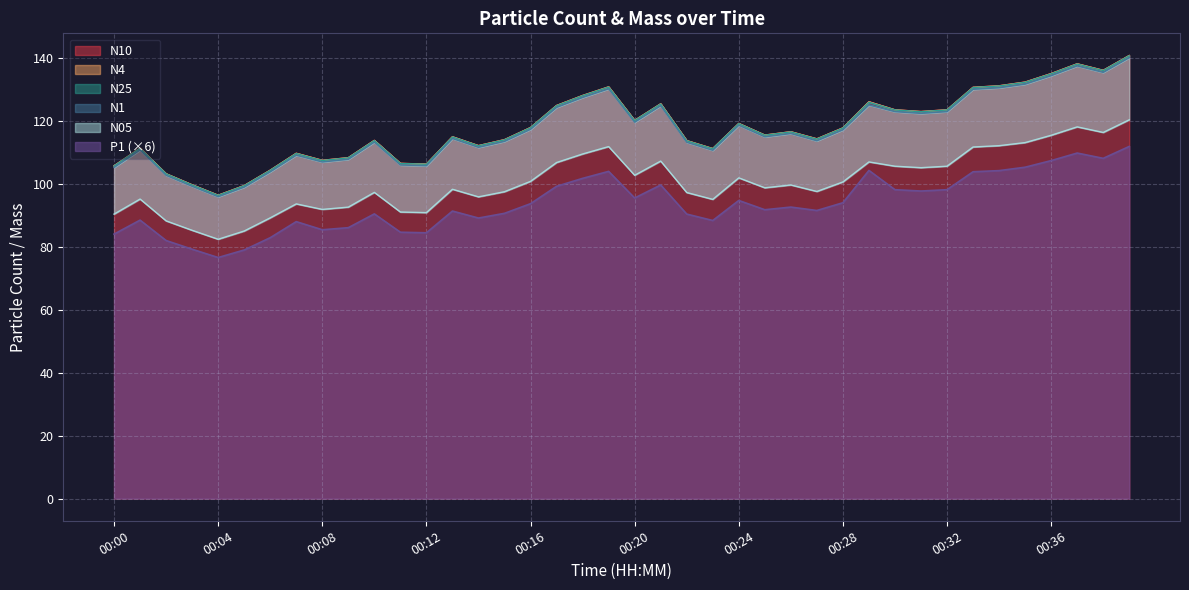

At which label does N10 reach its minimum?

00:04